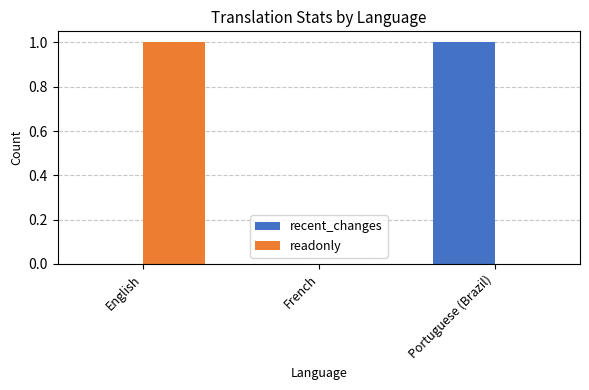

Is it true that recent_changes equals 0 at Portuguese (Brazil)?

False